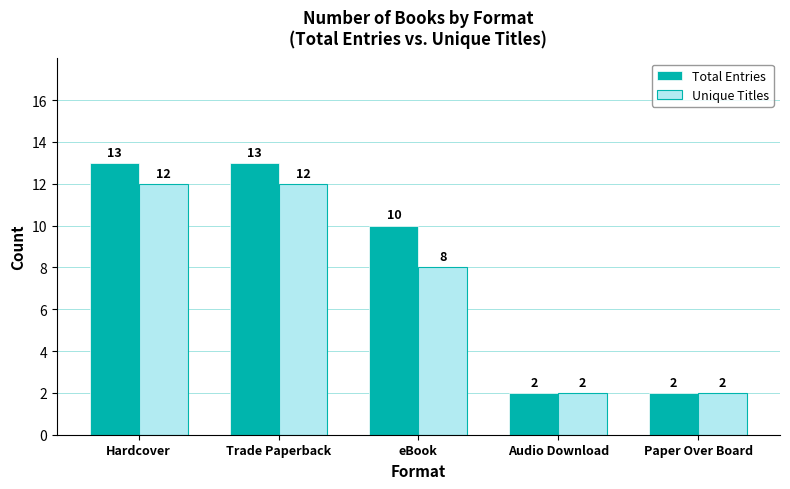

What is the total value across all series at Audio Download?

4